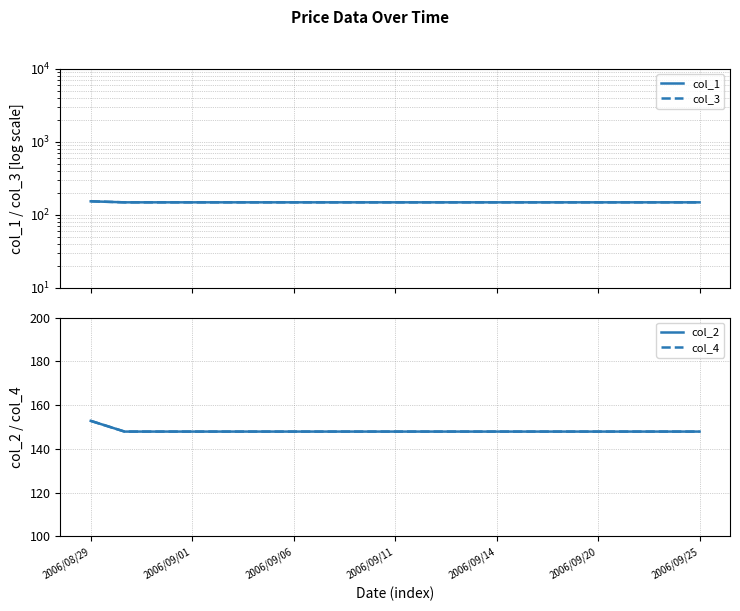

How many lines are shown in the chart?

4